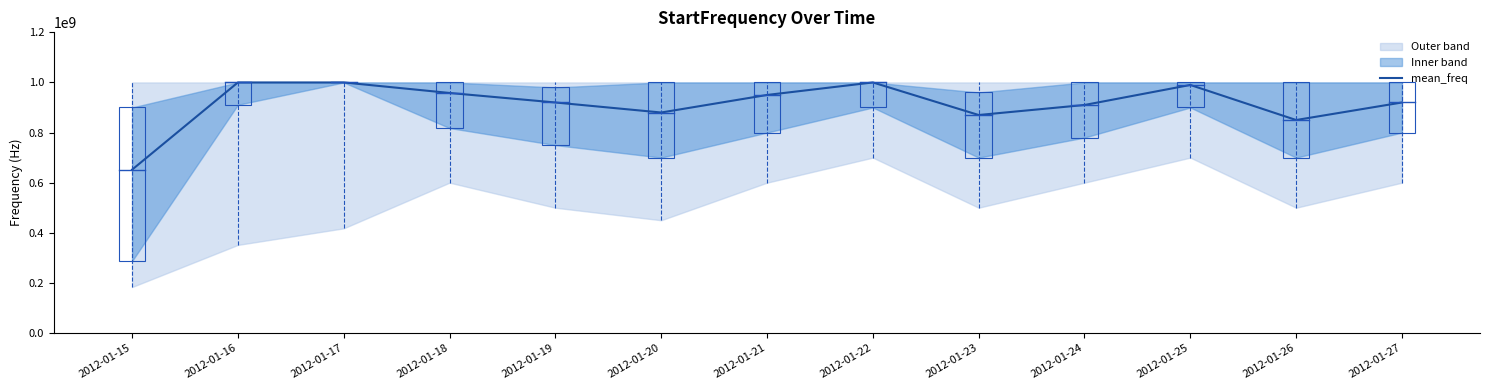

What is the ratio of the value at 2012-01-25 to the value at 2012-01-23?

1.1